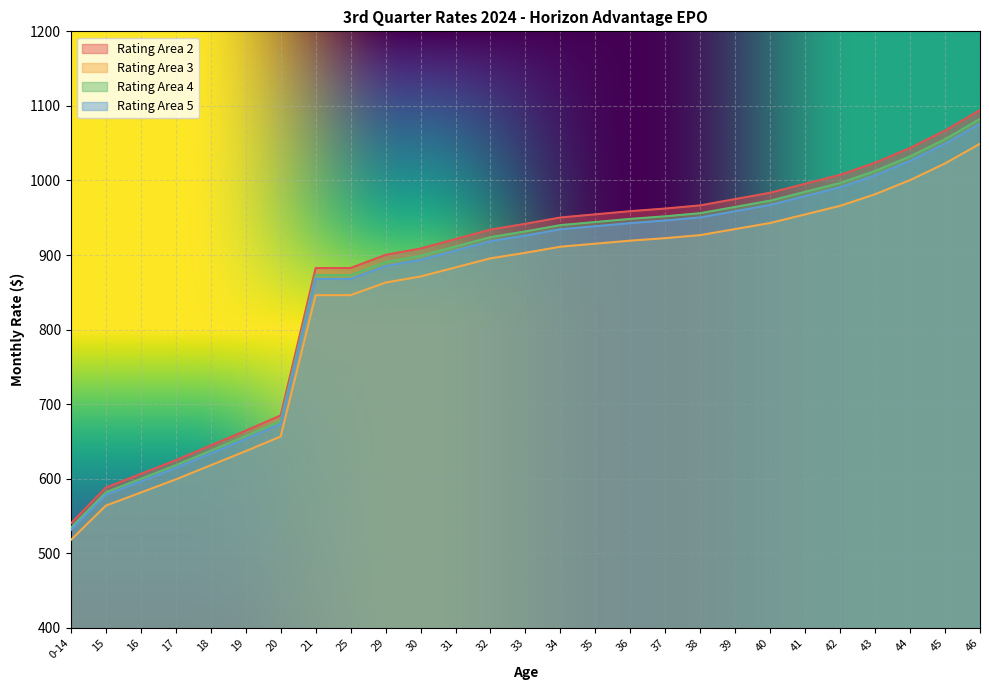

Reading left to right, what are all the values shown in this chart?

Rating Area 2: 540.1	588.1	606.5	624.9	644.6	664.4	684.9	882.6	882.6	900.2	908.7	921.4	934.1	941.9	950.3	954.6	958.8	962.3	966.6	975.0	983.5	995.5	1007.5	1023.8	1043.5	1066.8	1094.4
Rating Area 3: 517.8	563.9	581.5	599.1	618.0	637.0	656.6	846.1	846.1	863.1	871.2	883.4	895.6	903.0	911.1	915.2	919.2	922.6	926.7	934.8	942.9	954.5	966.0	981.5	1000.5	1022.8	1049.2
Rating Area 4: 534.3	581.8	599.9	618.1	637.6	657.2	677.5	873.0	873.0	890.5	898.9	911.4	924.0	931.7	940.1	944.3	948.5	951.9	956.1	964.5	972.9	984.8	996.6	1012.7	1032.3	1055.3	1082.5
Rating Area 5: 531.1	578.3	596.4	614.4	633.9	653.3	673.4	867.8	867.8	885.2	893.5	906.0	918.5	926.1	934.5	938.6	942.8	946.3	950.4	958.8	967.1	978.9	990.7	1006.7	1026.1	1049.0	1076.1